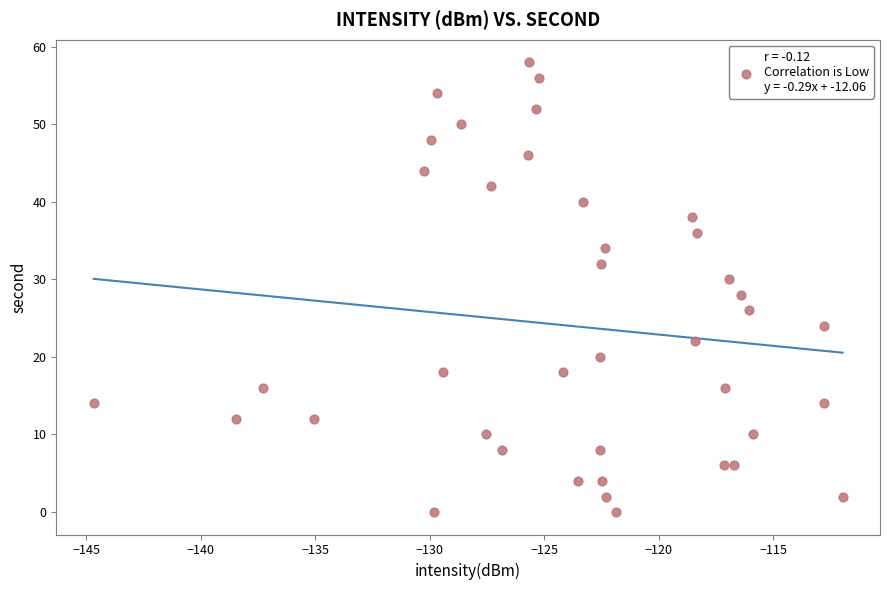

What is the range of Y values (max minus min)?

58